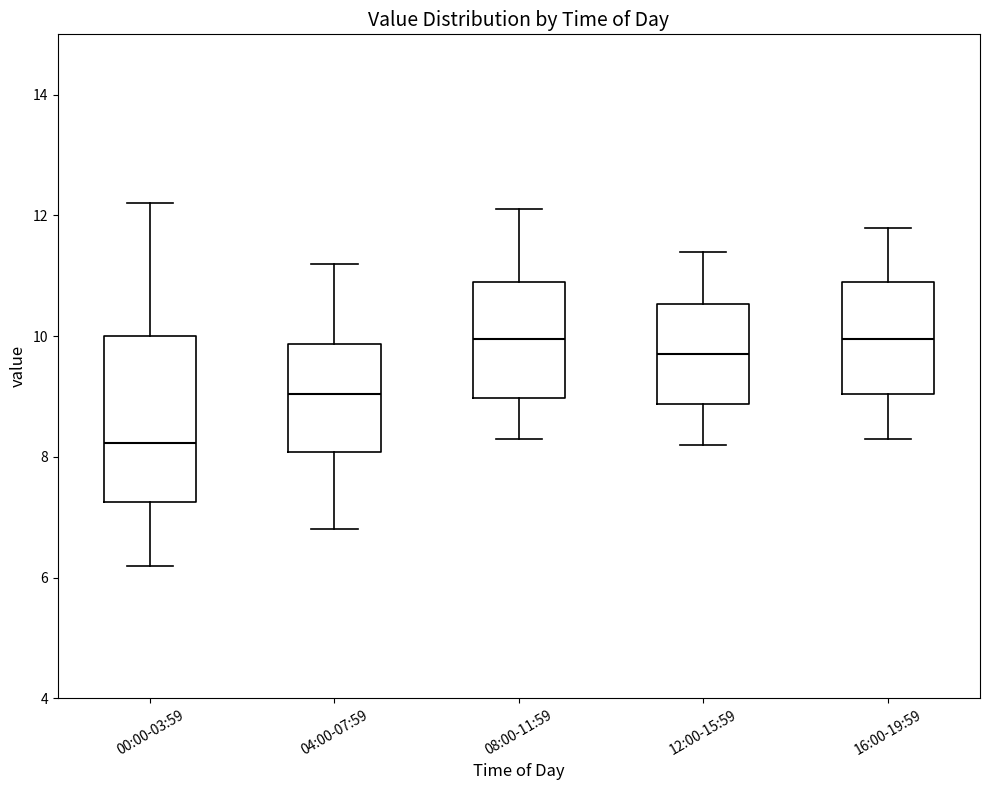

Where does the upper whisker of the box for 04:00-07:59 end on the y-axis? The values are not printed on the chart, so give them approximately, as read against the axis.

11.2